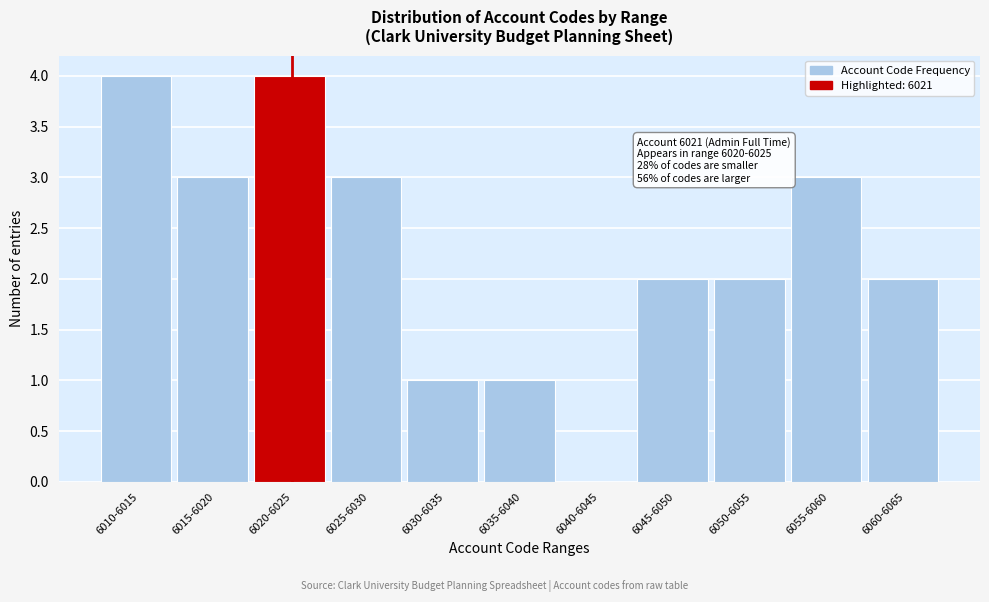

Reading left to right, extract all data points from this chart.

6010-6015=4	6015-6020=3	6020-6025=4	6025-6030=3	6030-6035=1	6035-6040=1	6040-6045=0	6045-6050=2	6050-6055=2	6055-6060=3	6060-6065=2